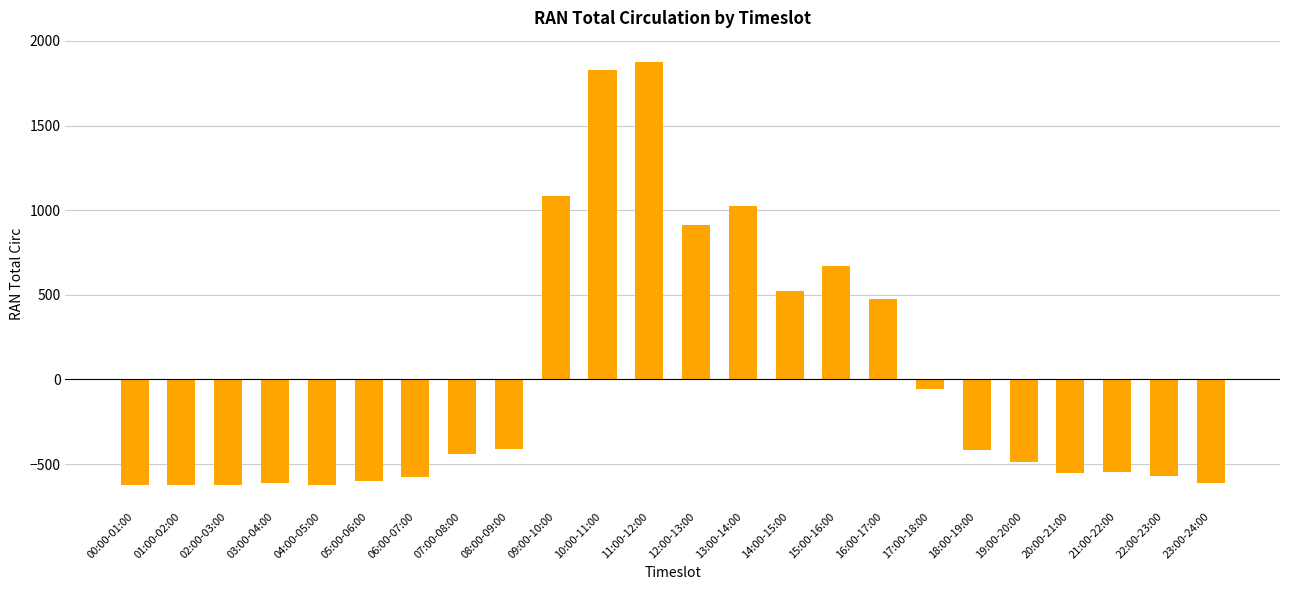

What is the maximum value shown in the chart?

1876.3